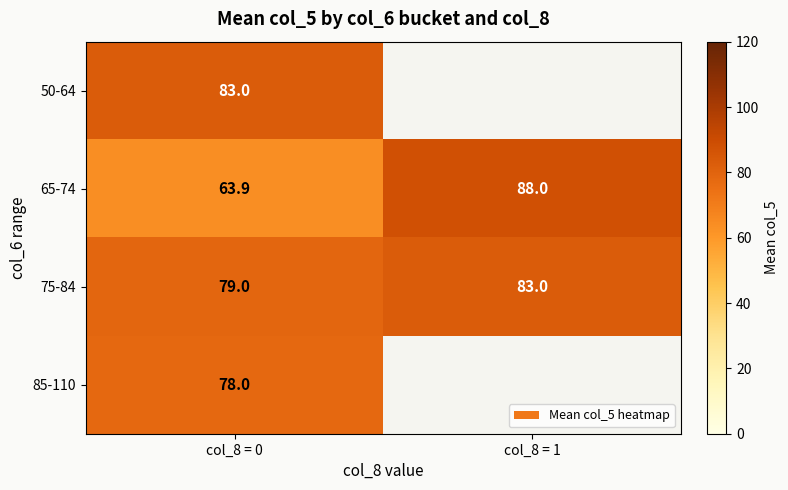

Between col_8 = 0 and col_8 = 1, which series saw the biggest shift?

65-74